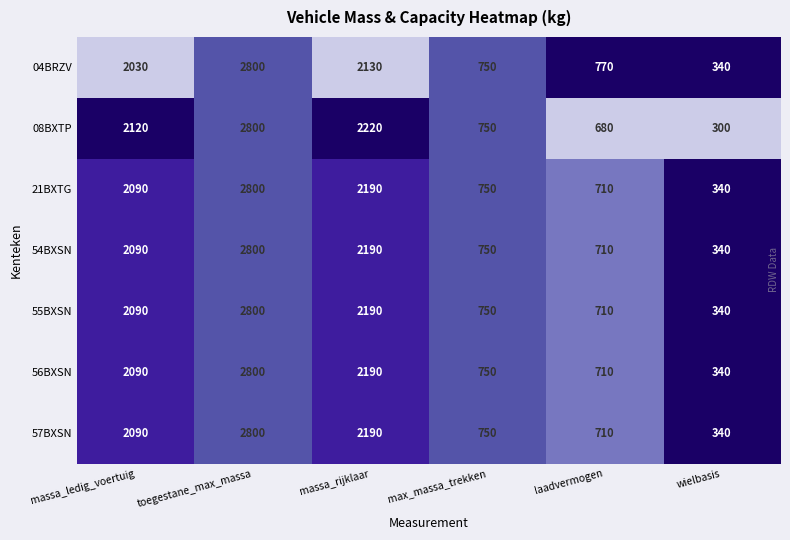

Which series has the widest spread of values?

08BXTP